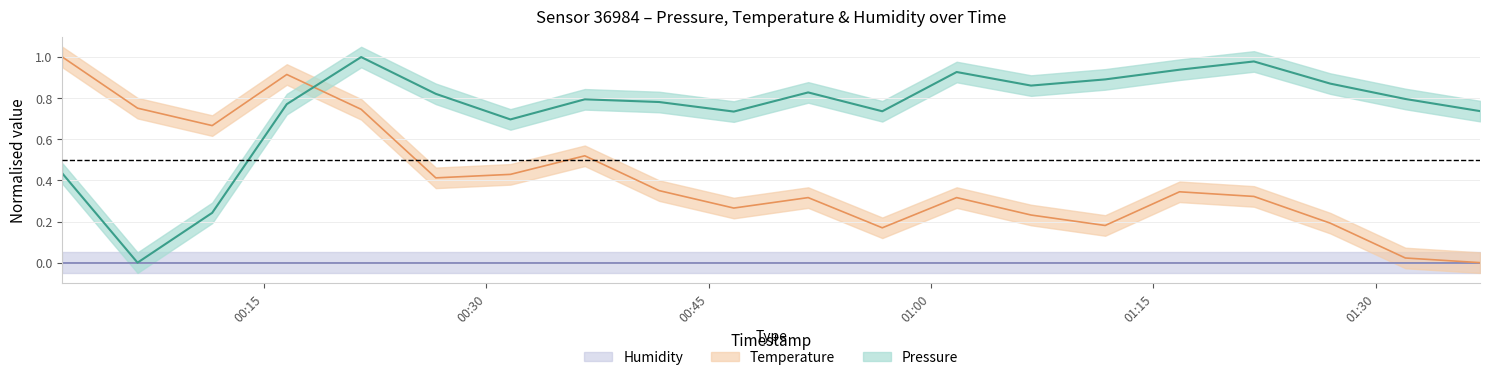

Which series has the largest total across all categories?

pressure